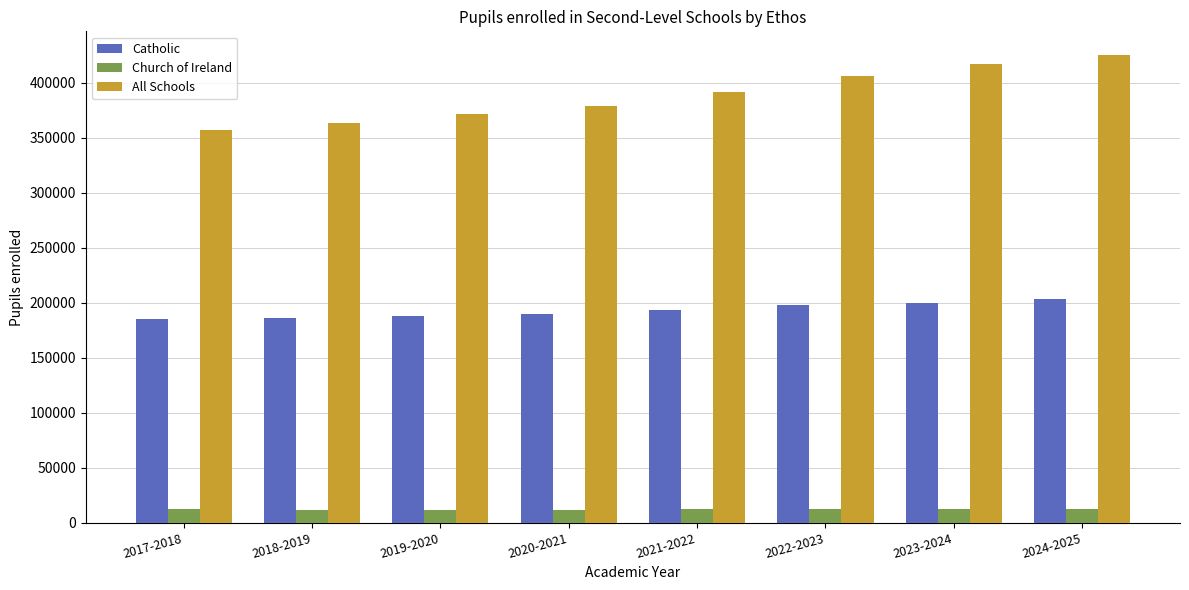

What is the label of the 7th bar from the right?

2018-2019